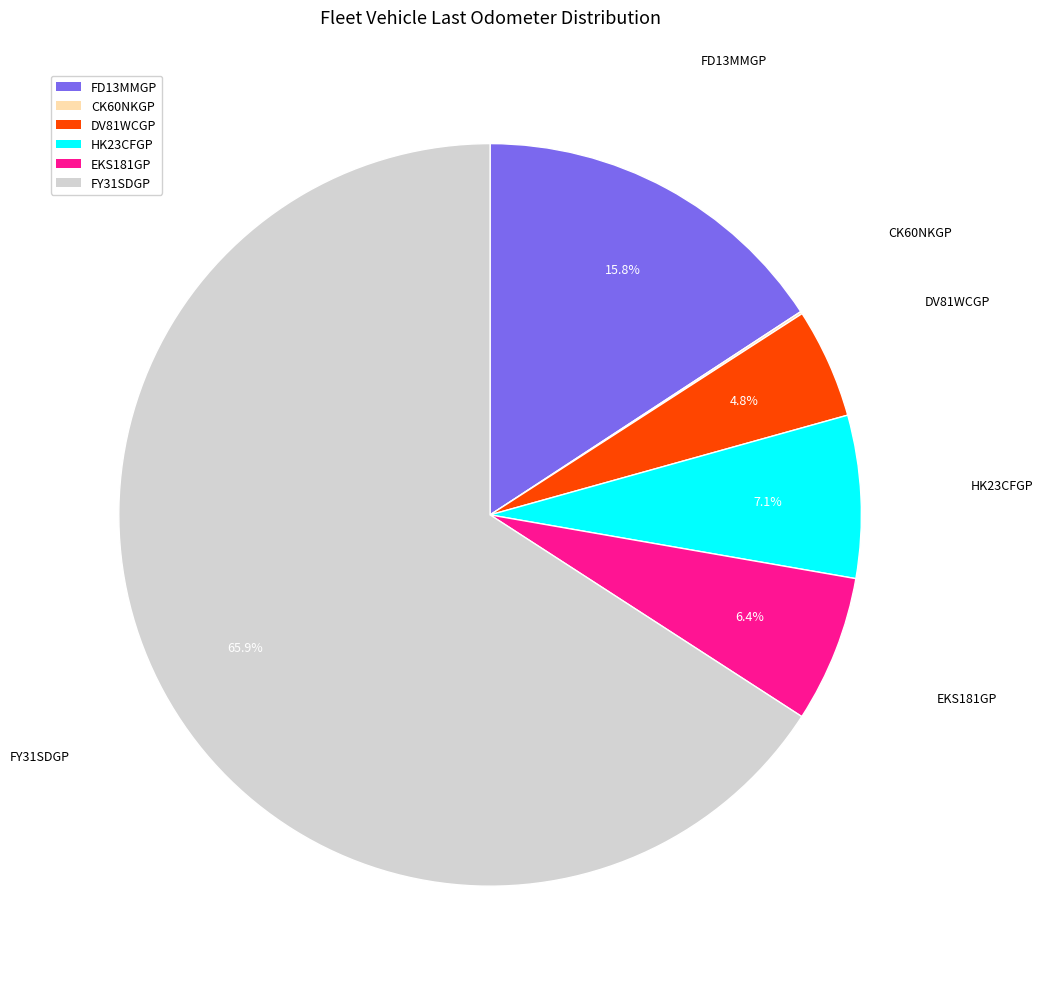

Is there any slice that represents more than half of the pie?

Yes